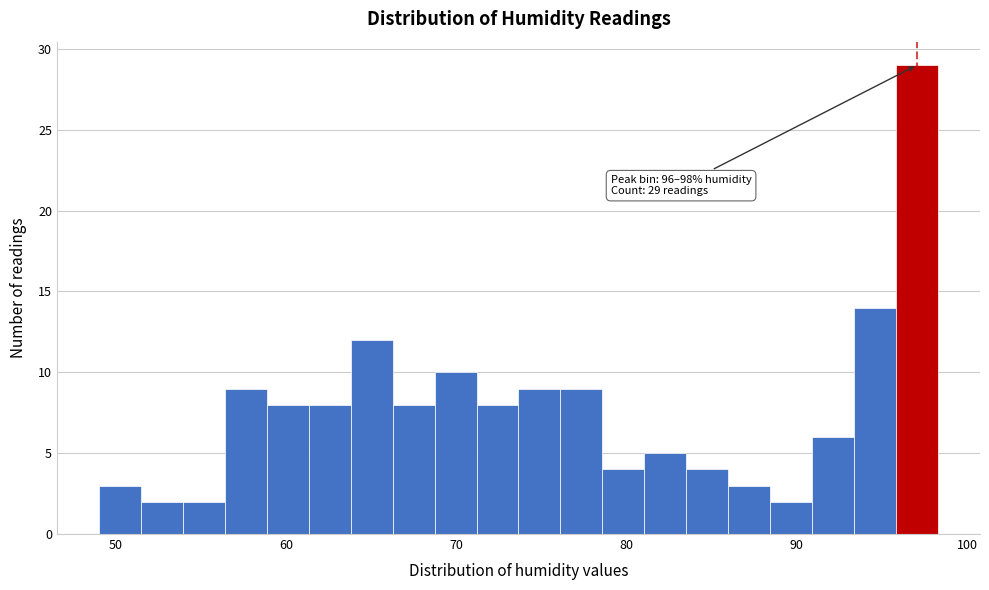

Read against the x-axis, roughly where is the centre of the tallest bar?

97